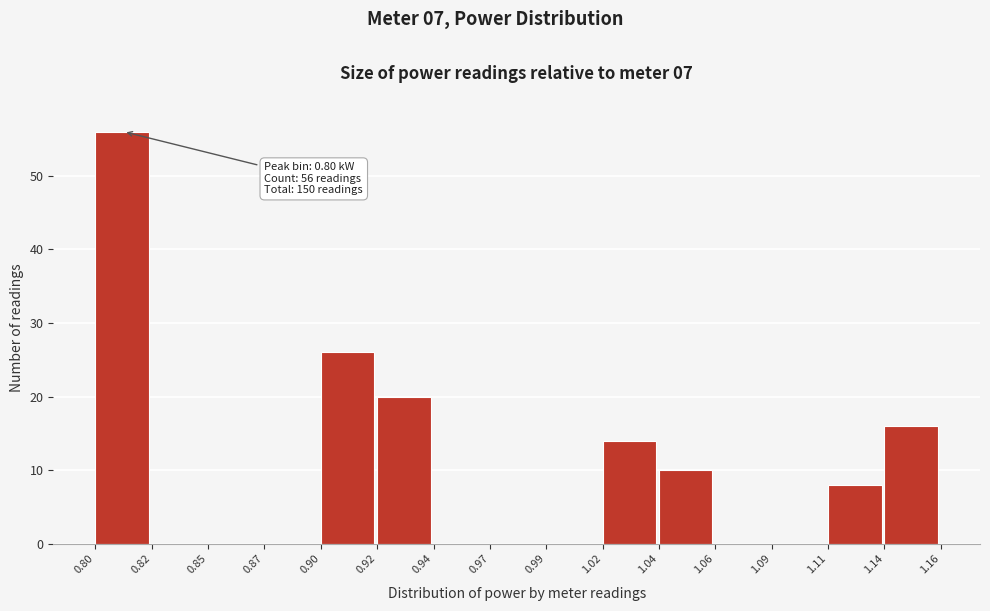

Reading left to right, extract all data points from this chart.

0.80=56	0.82=0	0.85=0	0.87=0	0.90=26	0.92=20	0.94=0	0.97=0	0.99=0	1.02=14	1.04=10	1.06=0	1.09=0	1.11=8	1.14=16